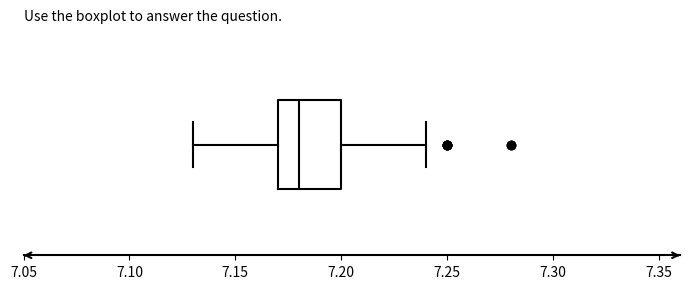

Read this box plot against the x-axis: the position of the median line, the range covered by the box, and the ends of both whiskers. The values are not printed on the chart, so give them approximately, as read against the axis.

median 7.18, box 7.17 to 7.20, whiskers 7.13 to 7.24